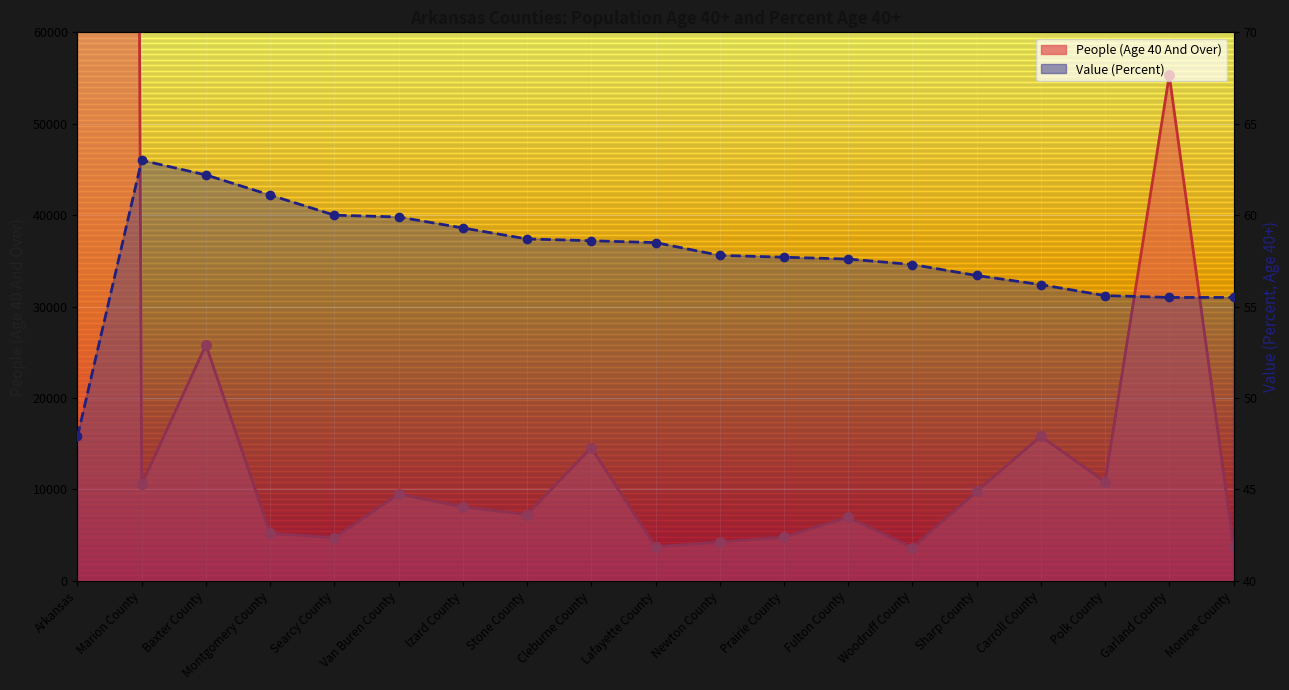

At how many categories does at least one series exceed 947235?

1